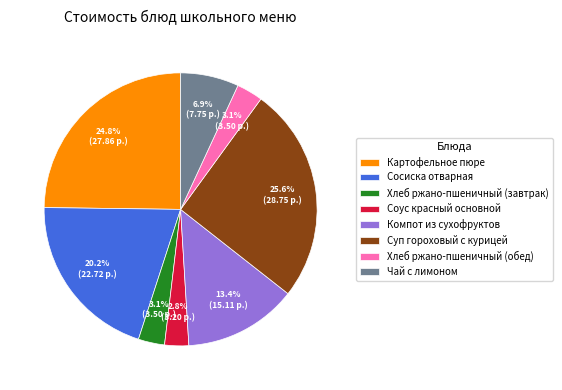

Which category has the biggest portion of the pie?

Суп гороховый с курицей